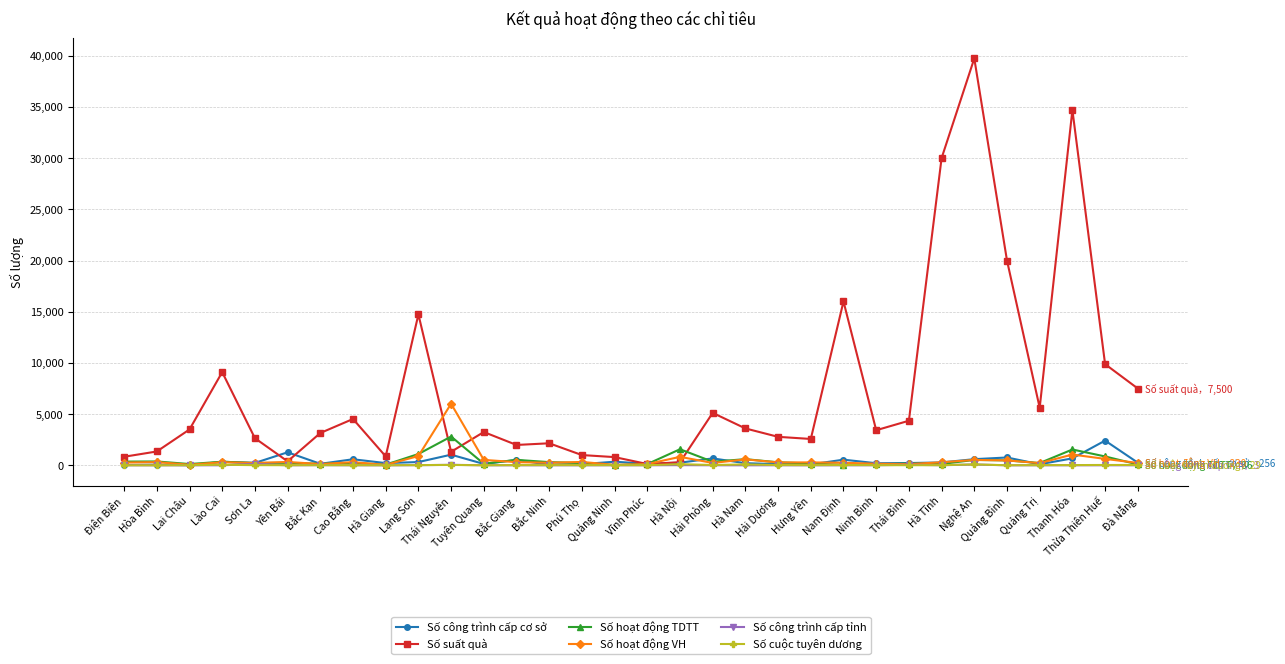

At how many categories does at least one series exceed 22733?

3